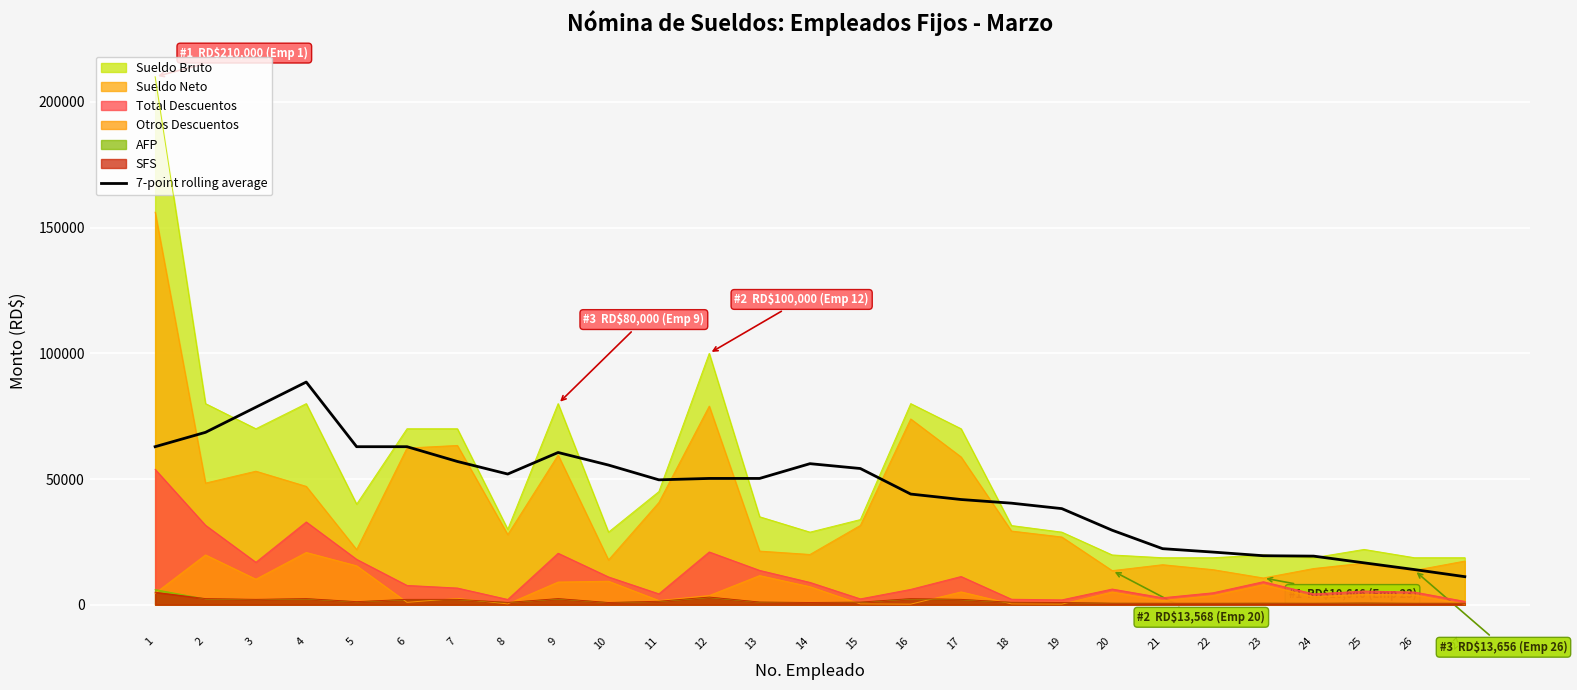

True or false: Sueldo Neto and SFS intersect in this chart.

False